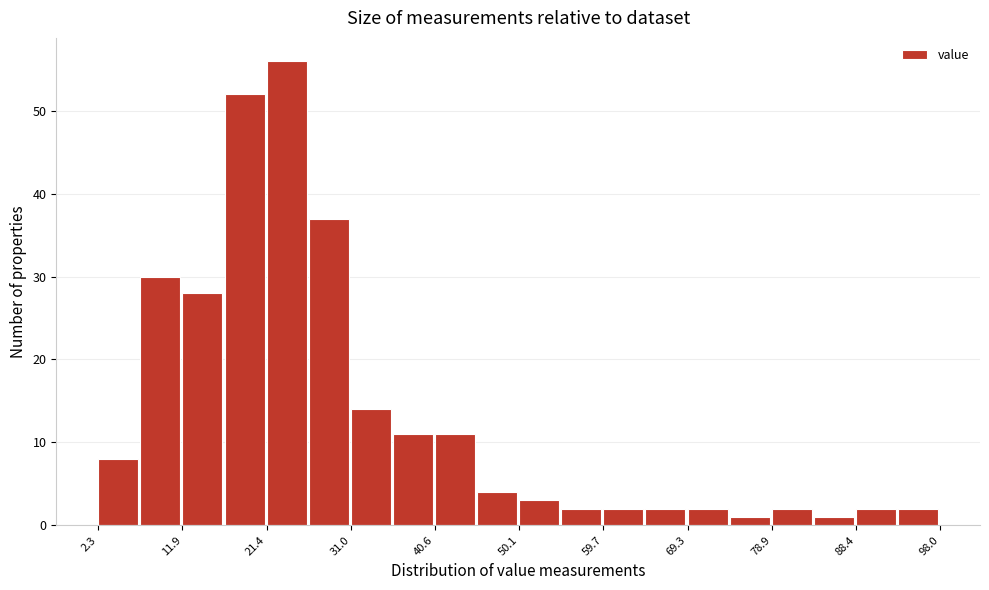

Reading left to right, list every bar in this chart as the range it spans on the x-axis followed by its height. Neither the bar edges nor the heights are printed on the chart, so give them approximately, as read against the axes.

2 to 7: 8
7 to 12: 30
12 to 17: 28
17 to 21: 52
21 to 26: 56
26 to 31: 37
31 to 36: 14
36 to 41: 11
41 to 45: 11
45 to 50: 4
50 to 55: 3
55 to 60: 2
60 to 65: 2
65 to 69: 2
69 to 74: 2
74 to 79: 1
79 to 84: 2
84 to 88: 1
88 to 93: 2
93 to 98: 2